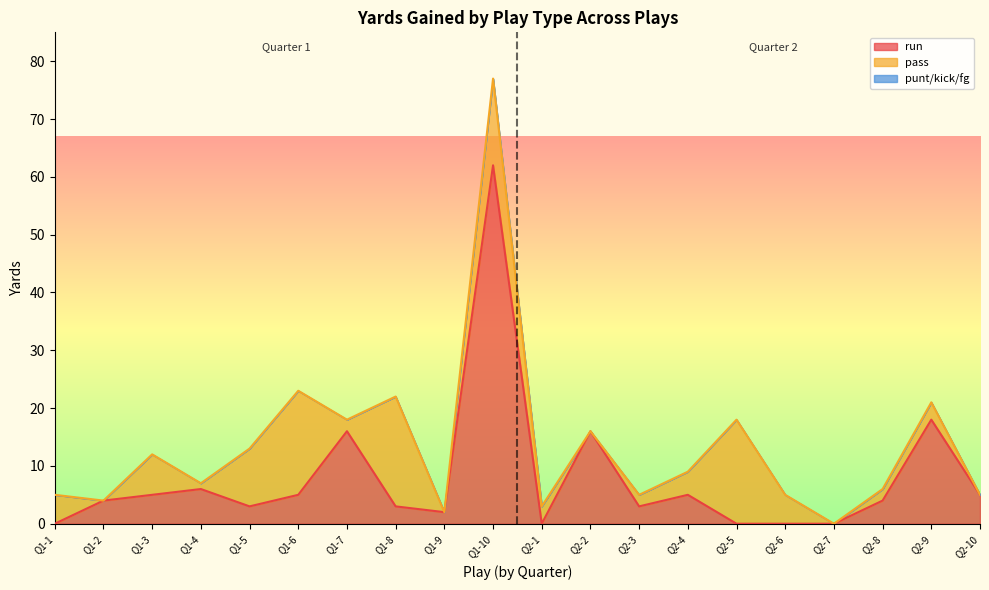

Where is the first local maximum for run?

Q1-4